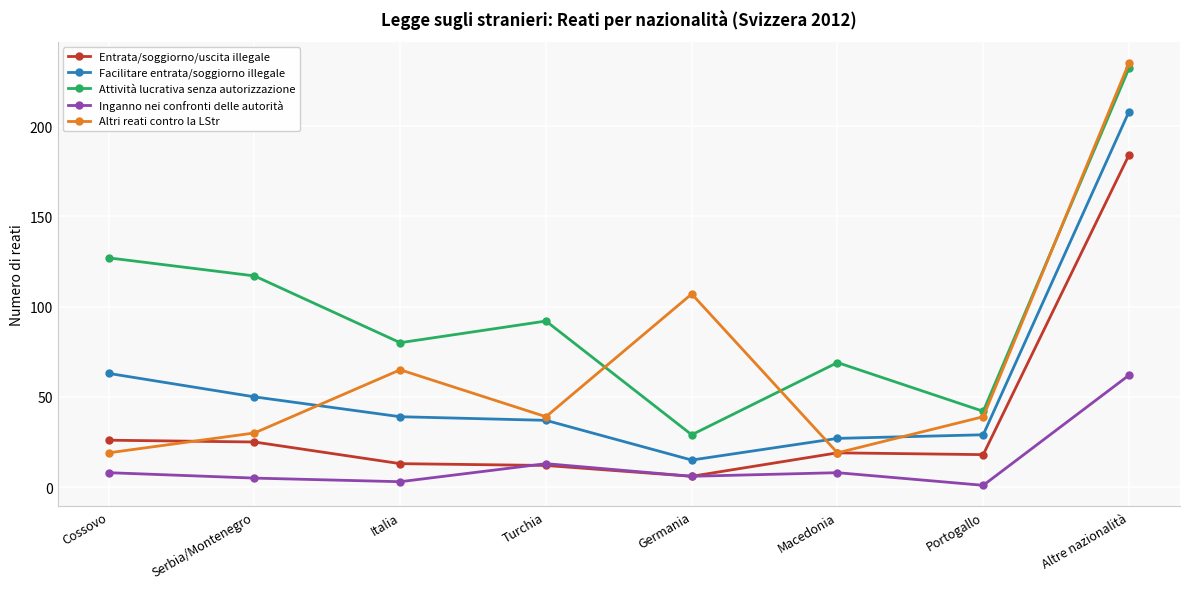

What is the label of the 2nd point from the right?

Portogallo